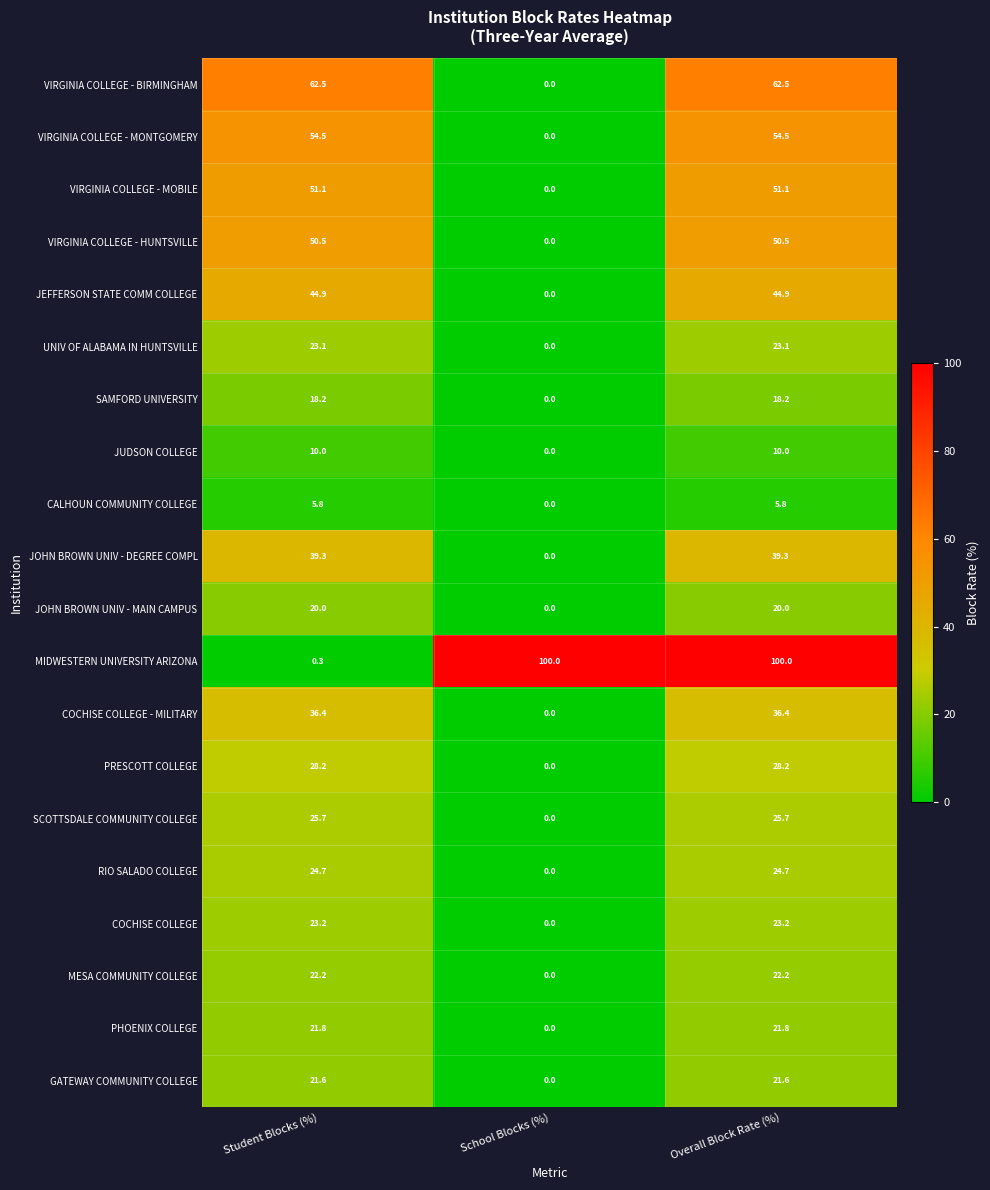

How many data points in VIRGINIA COLLEGE - HUNTSVILLE are above 50?

2